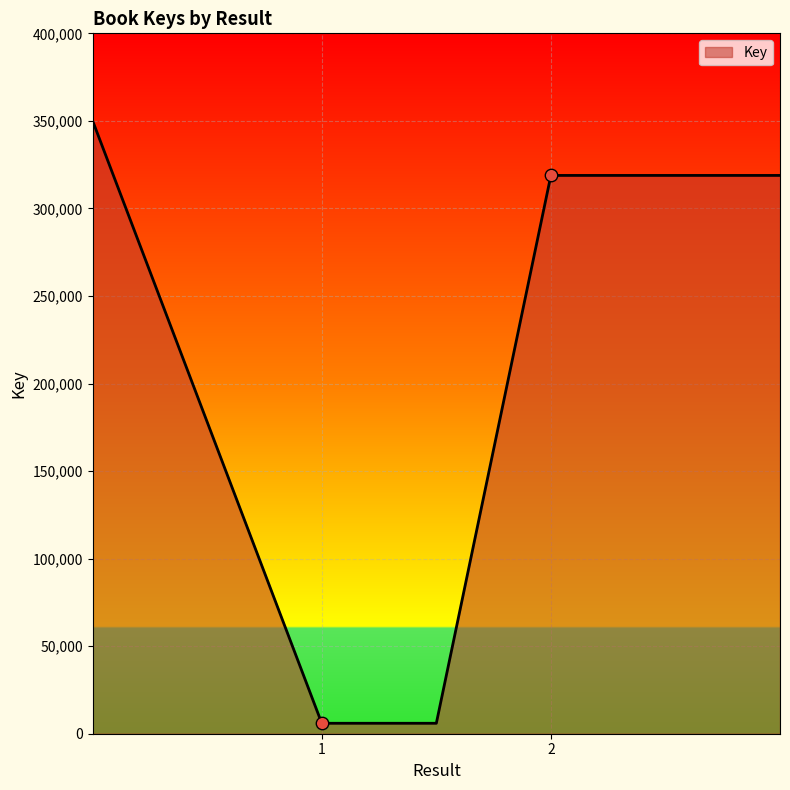

What is the average value?

199926